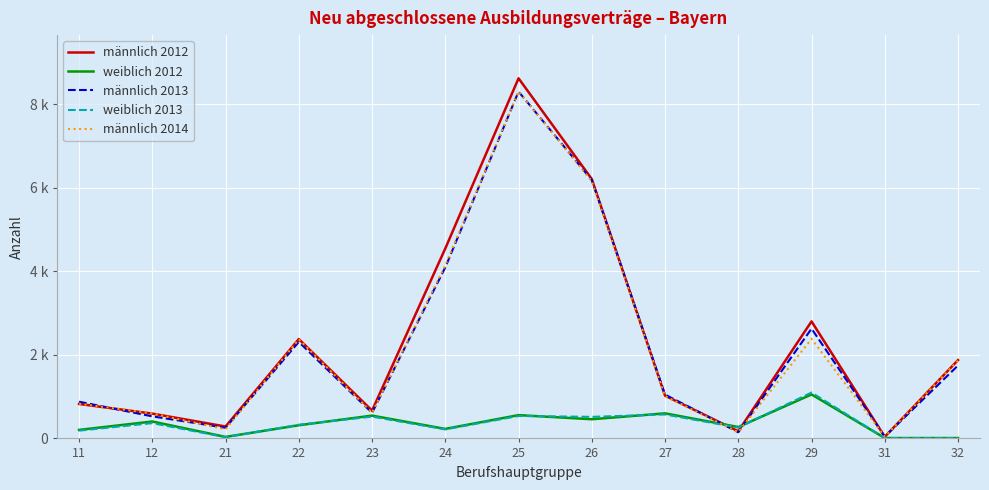

Does the chart display data point markers on the line(s)?

No